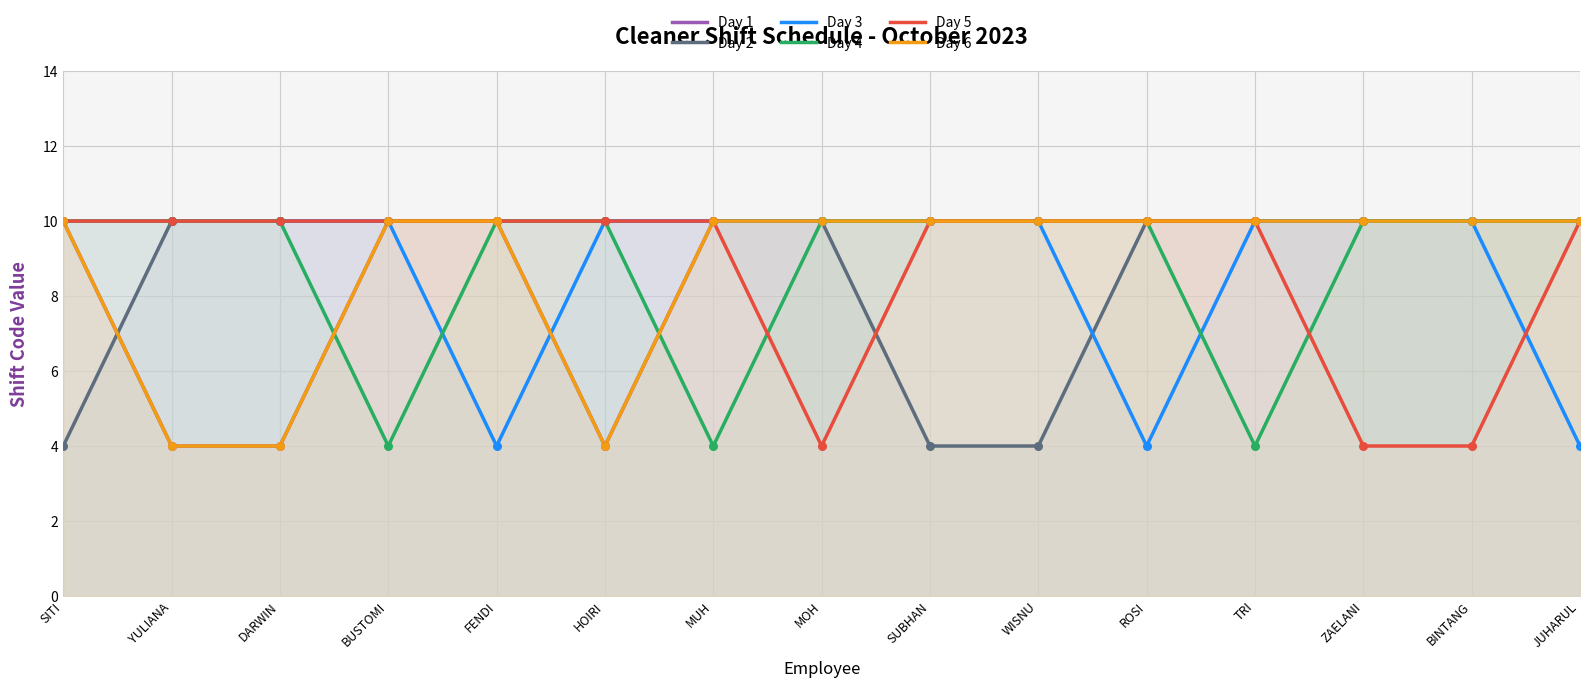

Which series has the largest total across all categories?

Day 1